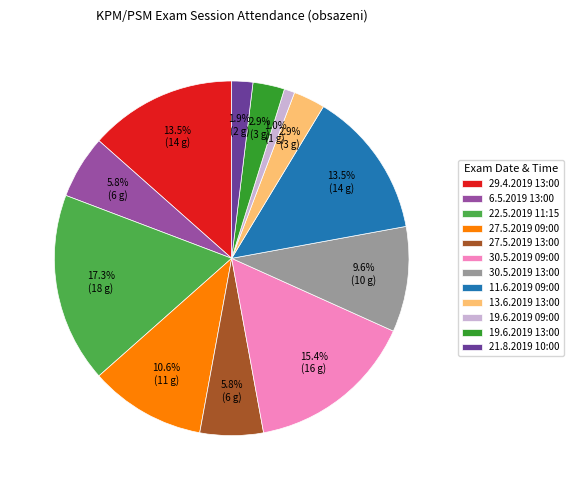

How much of the chart is everything except 19.6.2019 13:00?

97.1%